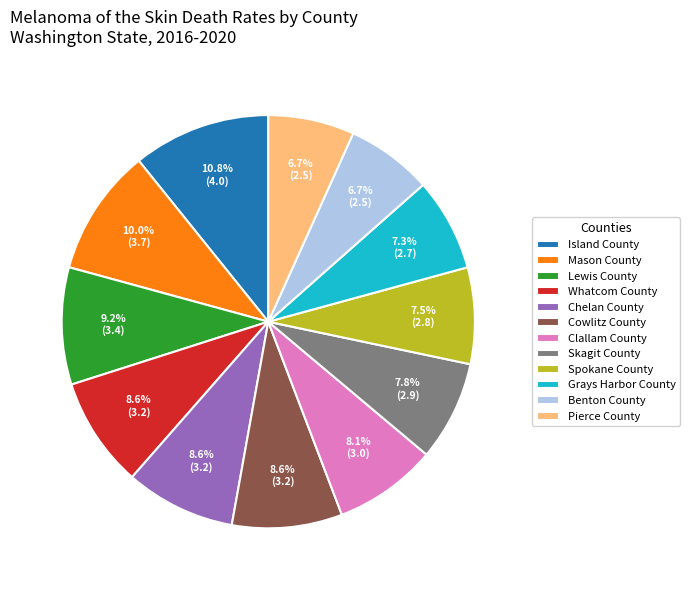

Between Cowlitz County and Lewis County, which is larger?

Lewis County